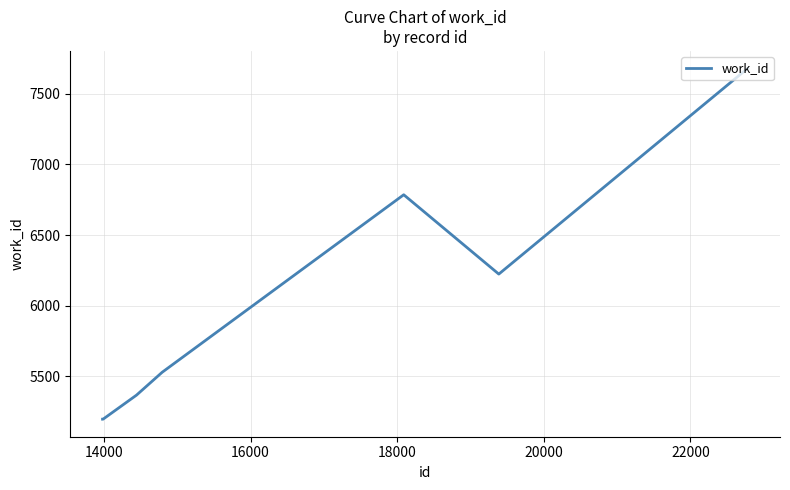

What is the difference between the maximum and minimum values?

2480